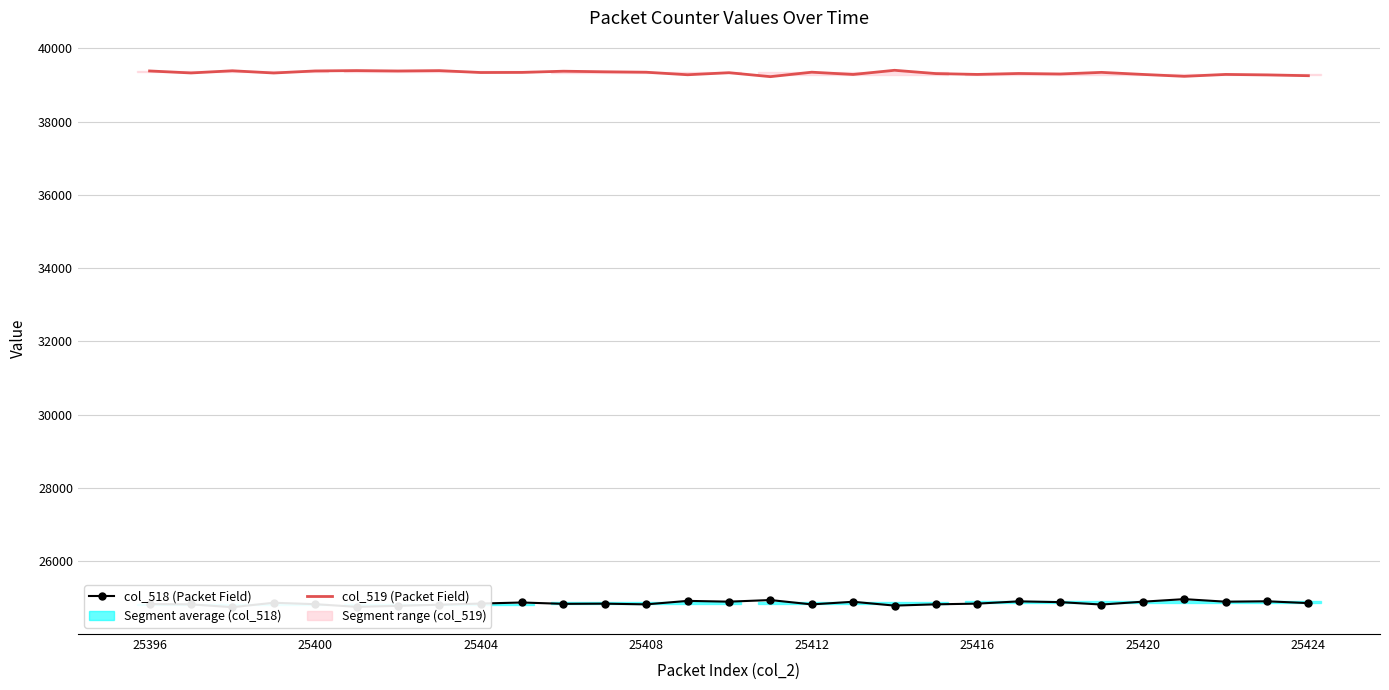

In col_518 (Packet Field), how many points are higher than both neighbors (excluding endpoints)?

9